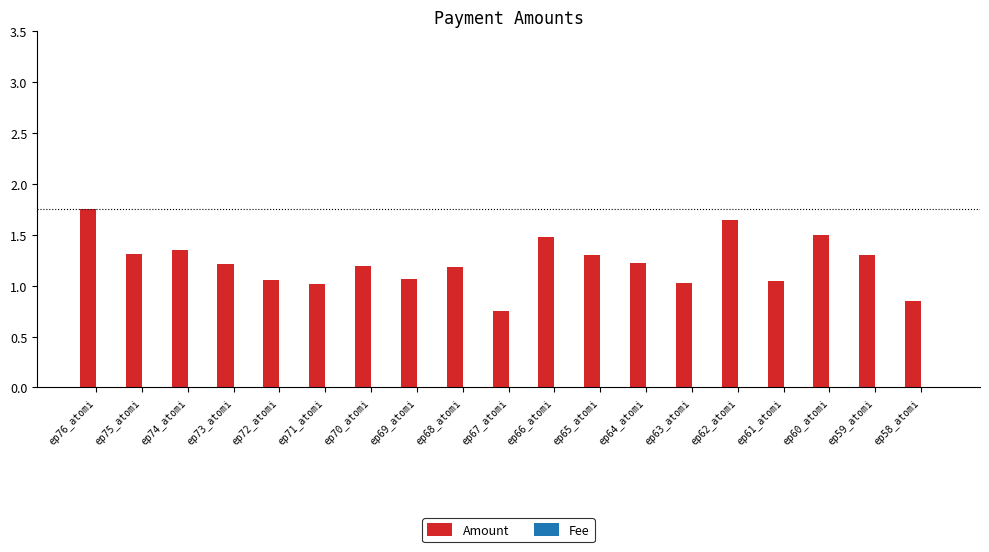

Which series has the largest total across all categories?

Amount